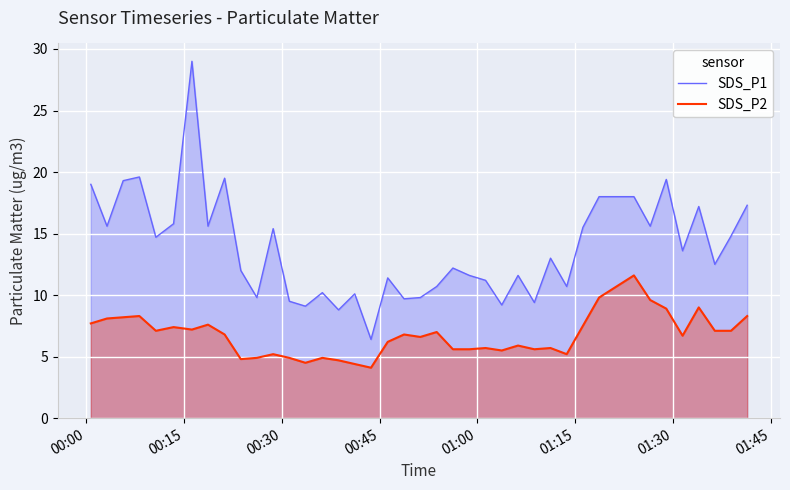

What is the highest value of the SDS_P2 series?

11.6